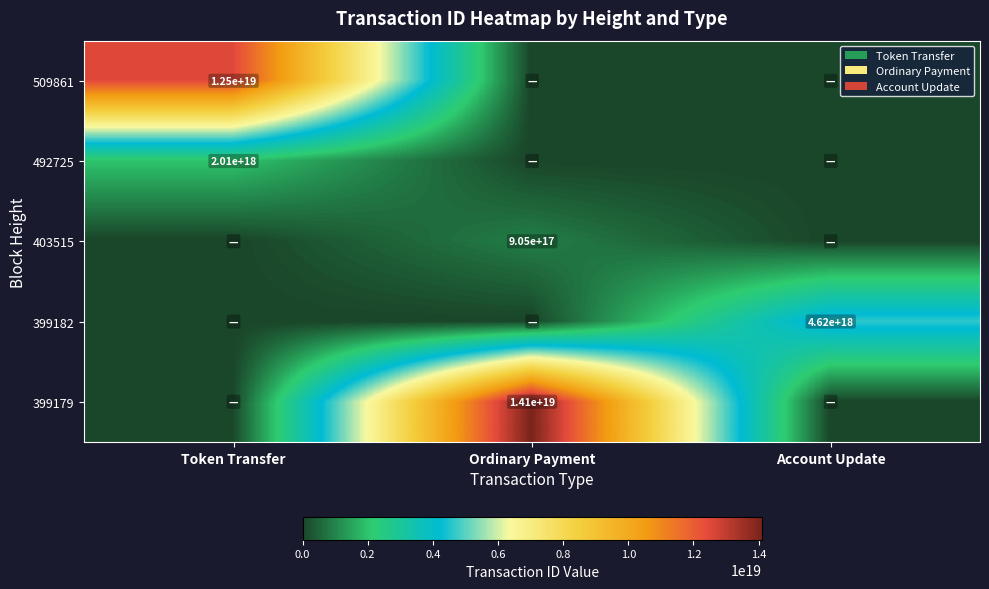

What is the total value across all series at Account Update?

4623299614843375616